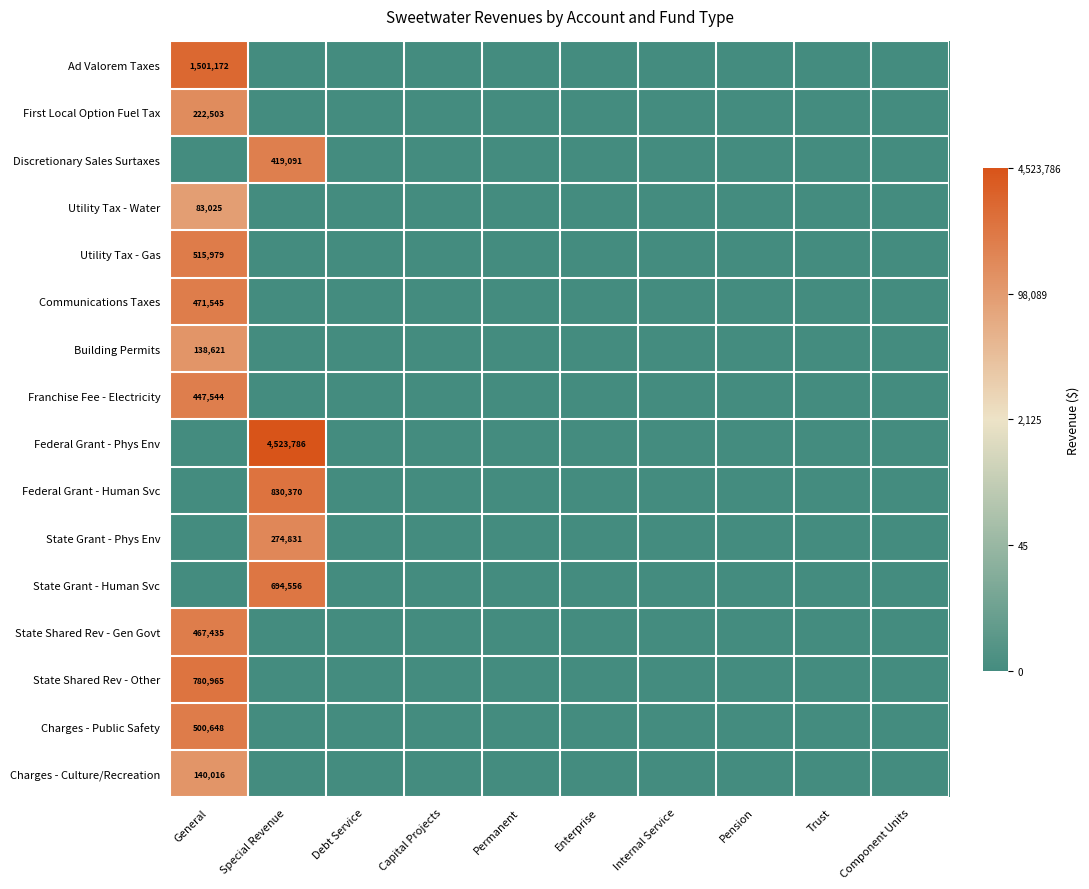

Is it true that Ad Valorem Taxes equals -9.0 at Pension?

False